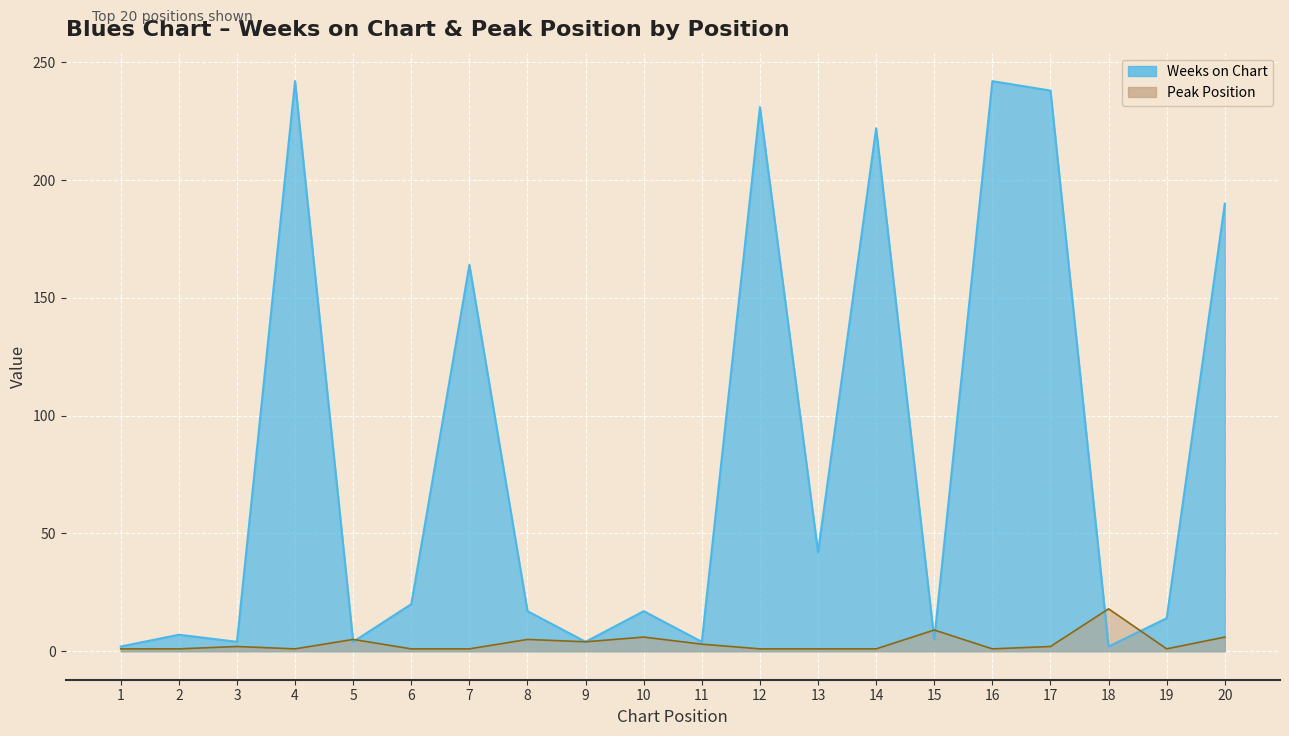

At how many categories does at least one series exceed 108?

7